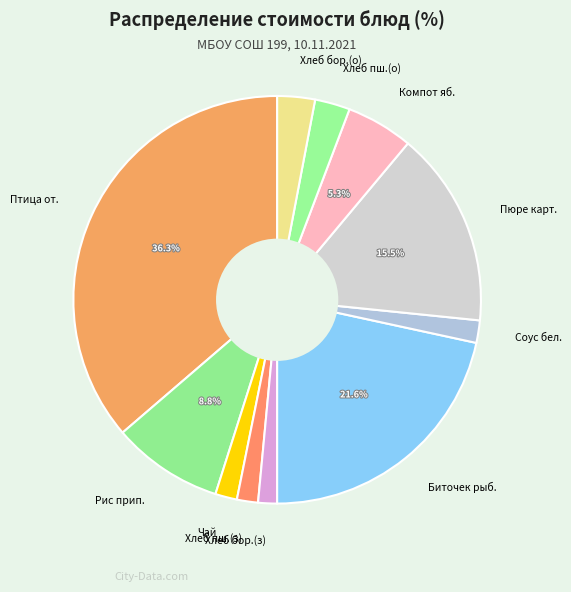

Combined, do Биточек рыб. and Хлеб бор.(з) account for over 50%?

No